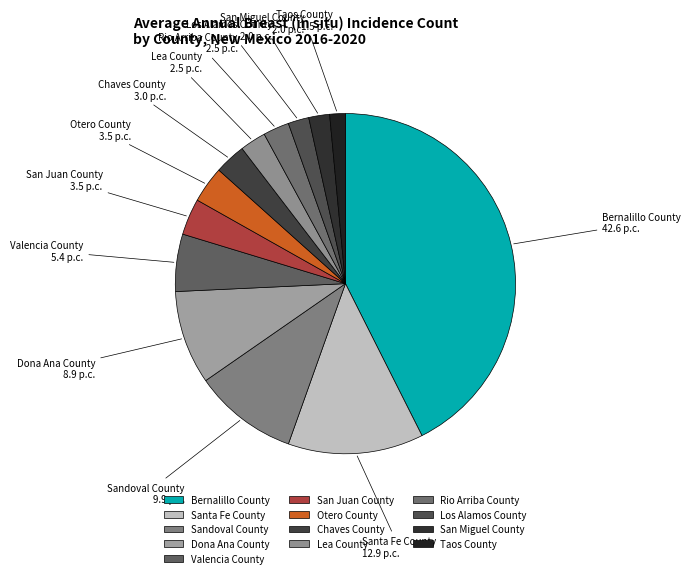

How many slices are in this pie chart?

13